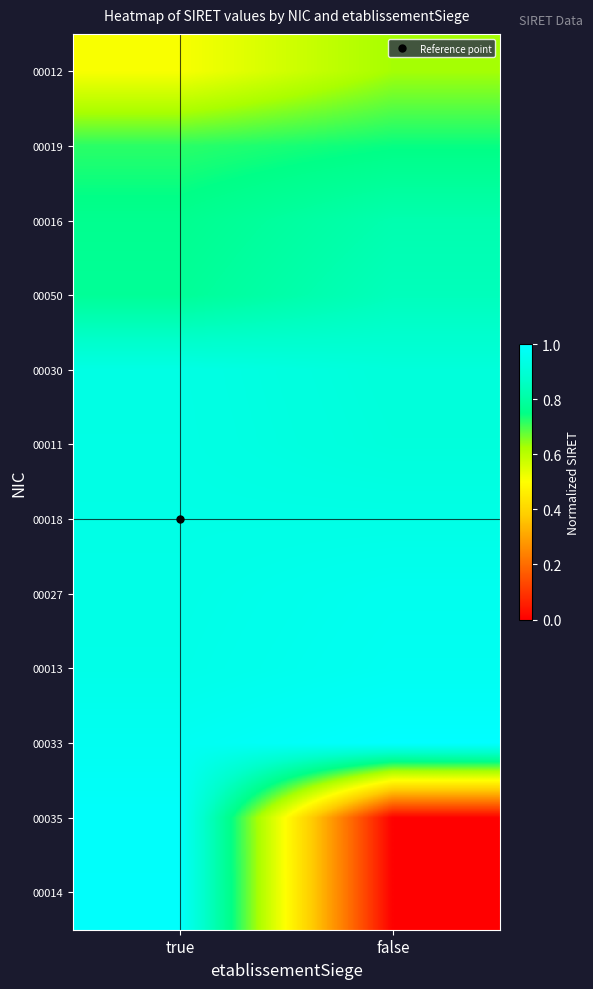

Reading left to right, what are all the values shown in this chart?

00012: true=0.5	false=0.6
00019: true=0.7	false=0.7
00016: true=0.8	false=0.8
00050: true=0.8	false=0.8
00030: true=0.9	false=0.9
00011: true=0.9	false=0.9
00018: true=0.9	false=0.9
00027: true=0.9	false=1.0
00013: true=0.9	false=1.0
00033: true=1.0	false=1.0
00035: true=1.0	false=0.0
00014: true=1.0	false=0.0